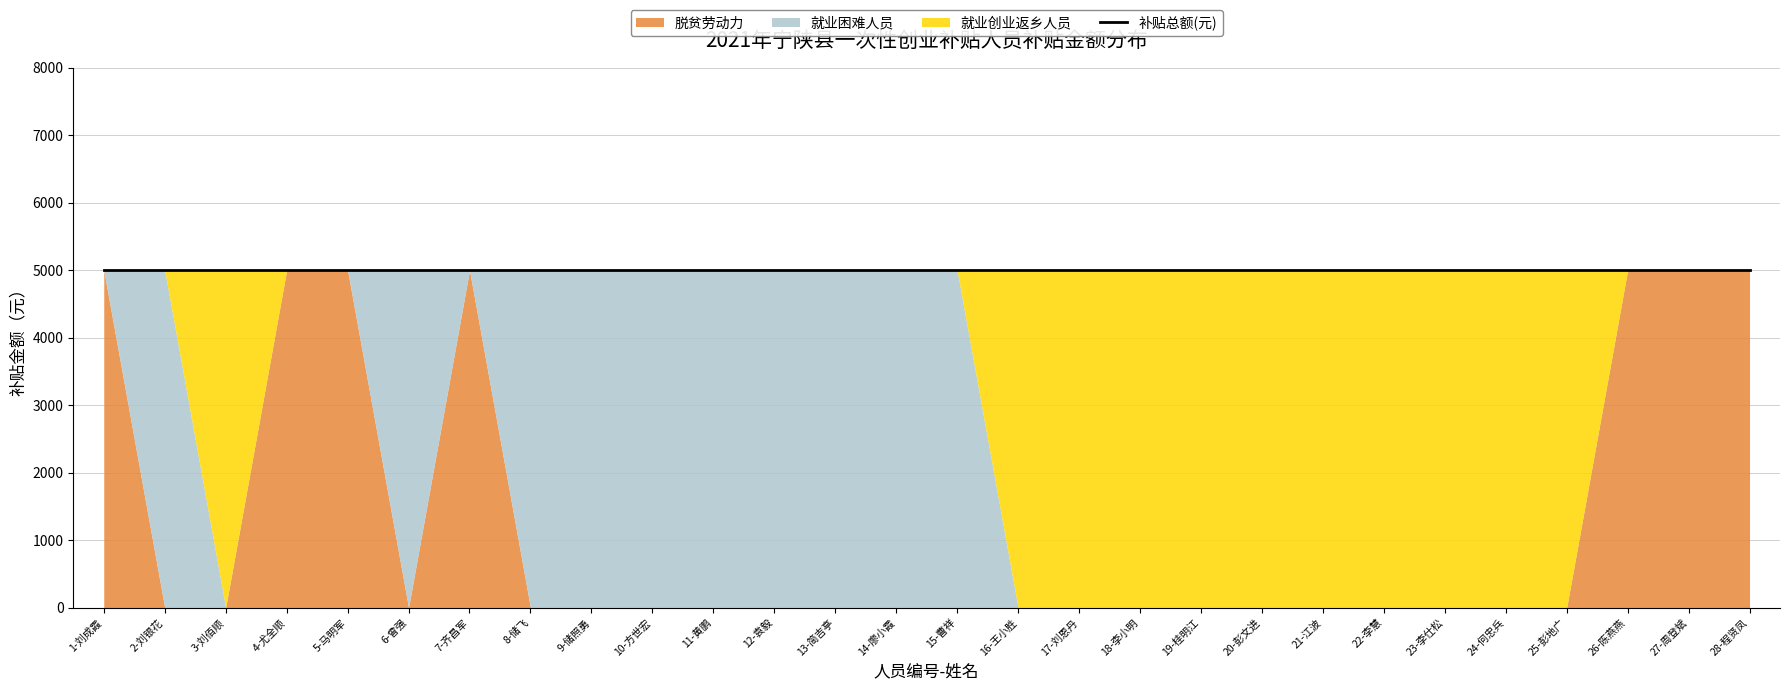

True or false: 脱贫劳动力 has a value of 3216 at 7-齐昌军.

False